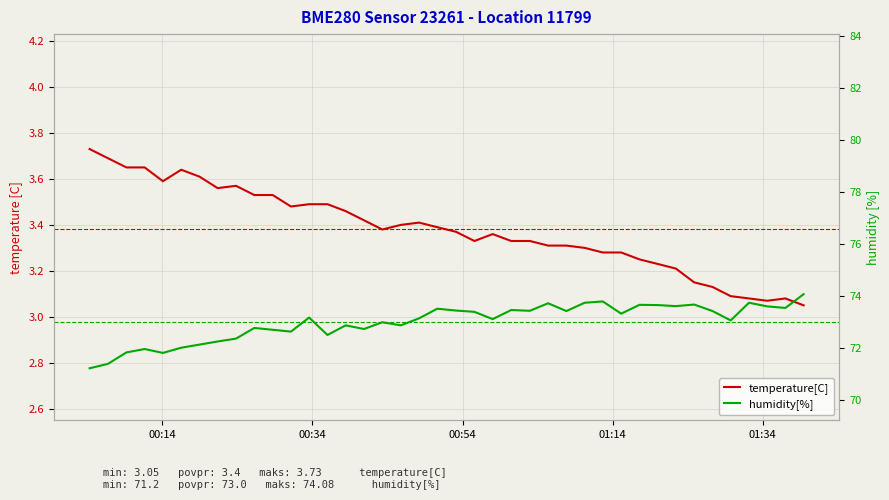

True or false: humidity[%] and temperature[C] cross at least once.

False